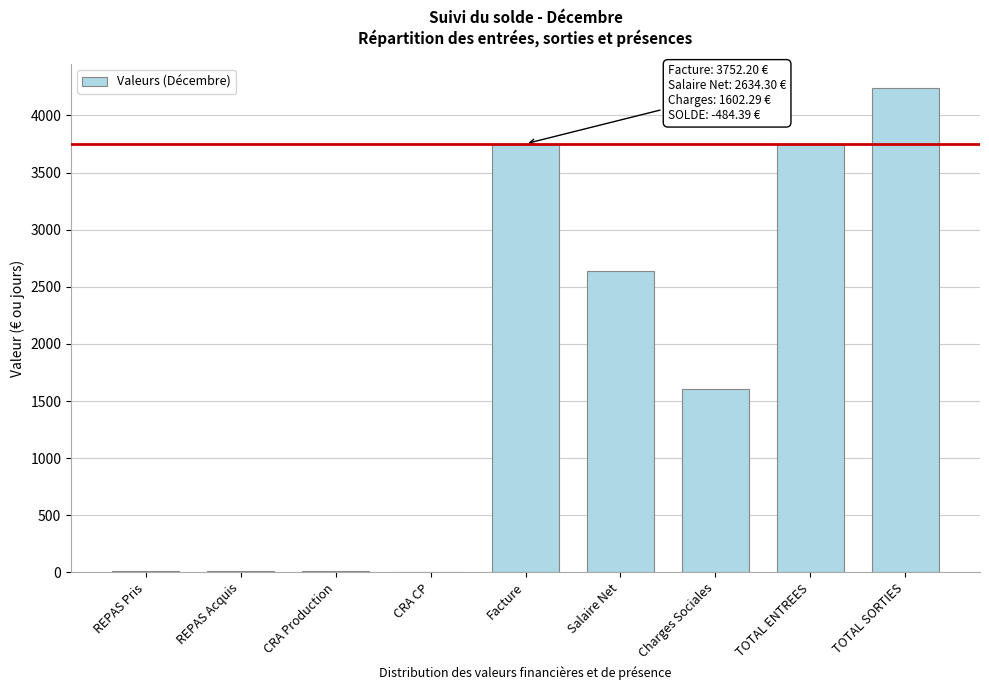

What is the greatest value displayed?

4236.6